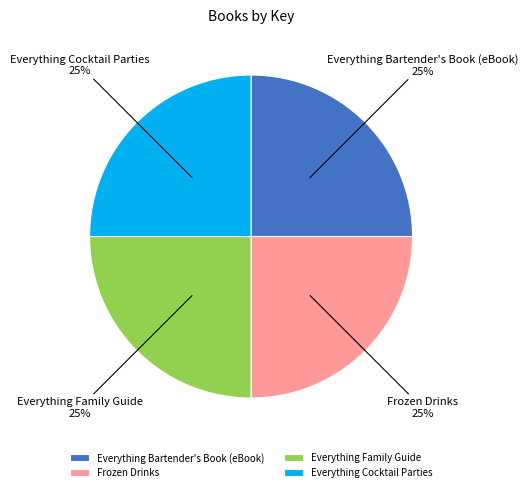

What is the ratio of the value at Everything Bartender's Book (eBook) to the value at Frozen Drinks?

1.0